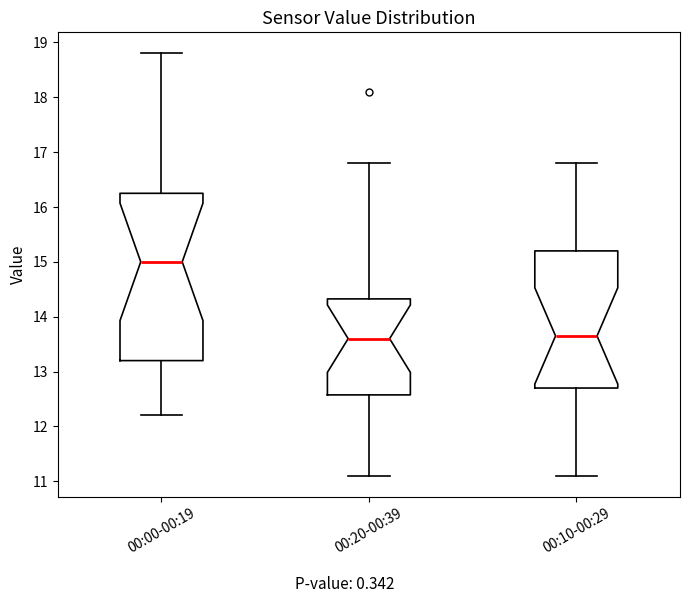

Where does the upper whisker of the box for 00:20-00:39 end on the y-axis? The values are not printed on the chart, so give them approximately, as read against the axis.

16.8